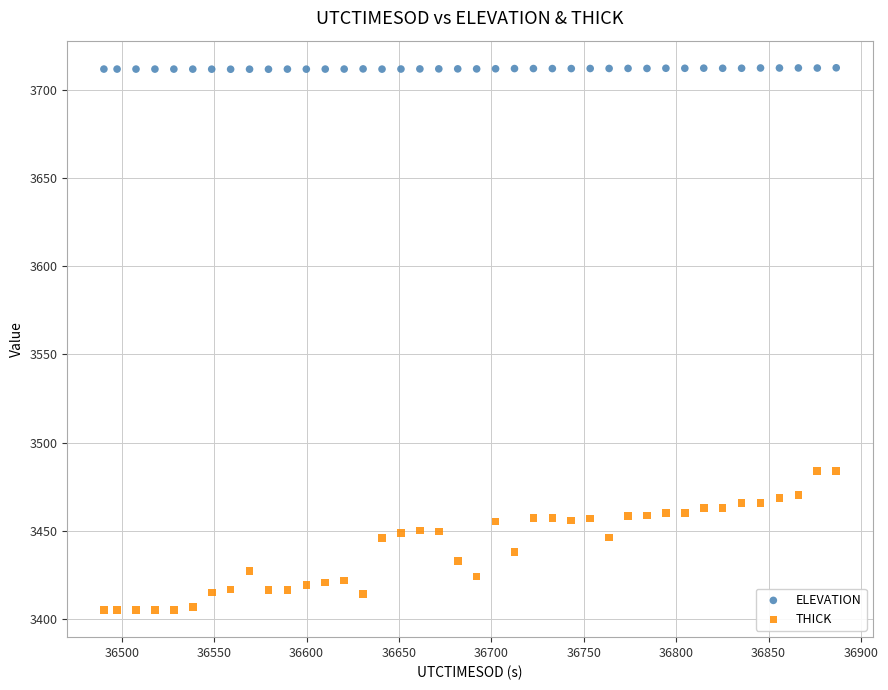

What is the X range (max minus min) for the scatter plot?

396.3